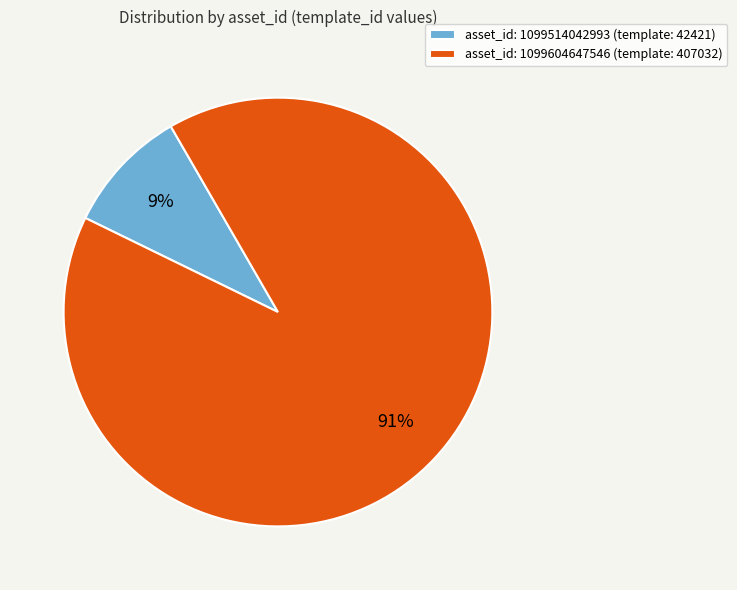

Count the number of slices in the pie.

2